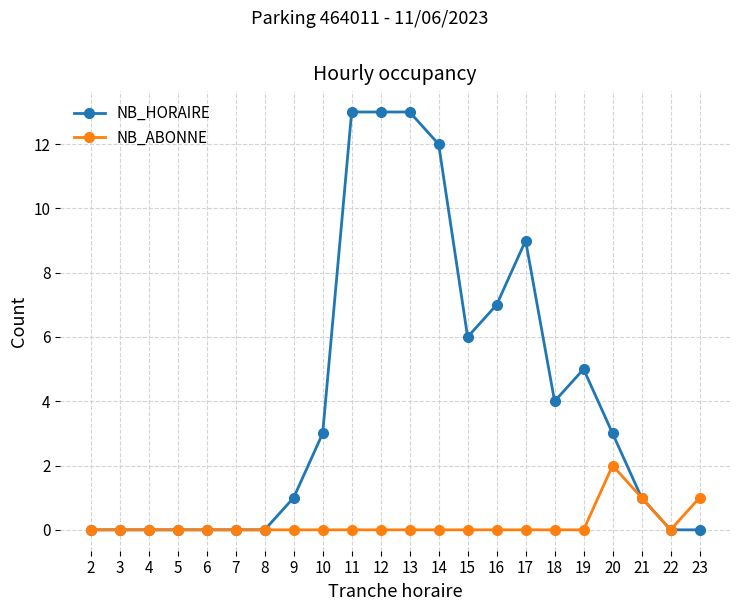

What is the maximum value shown in the chart?

13